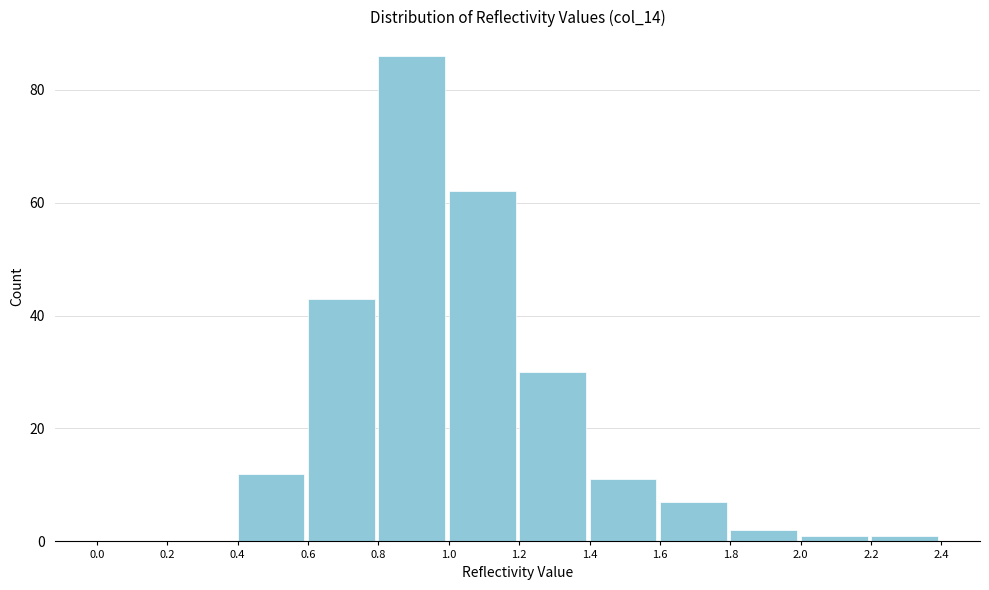

How tall is the bar that spans 0.8 to 1.0 on the x-axis? The values are not printed on the chart, so give them approximately, as read against the axis.

86